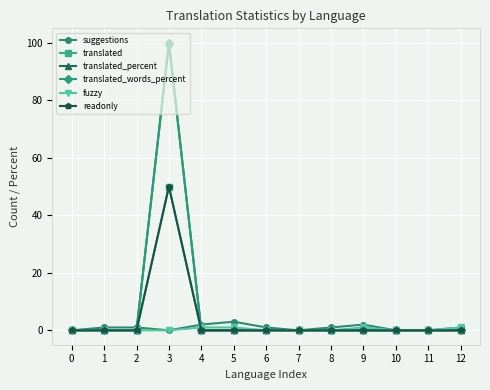

Does the chart have visible grid lines?

Yes